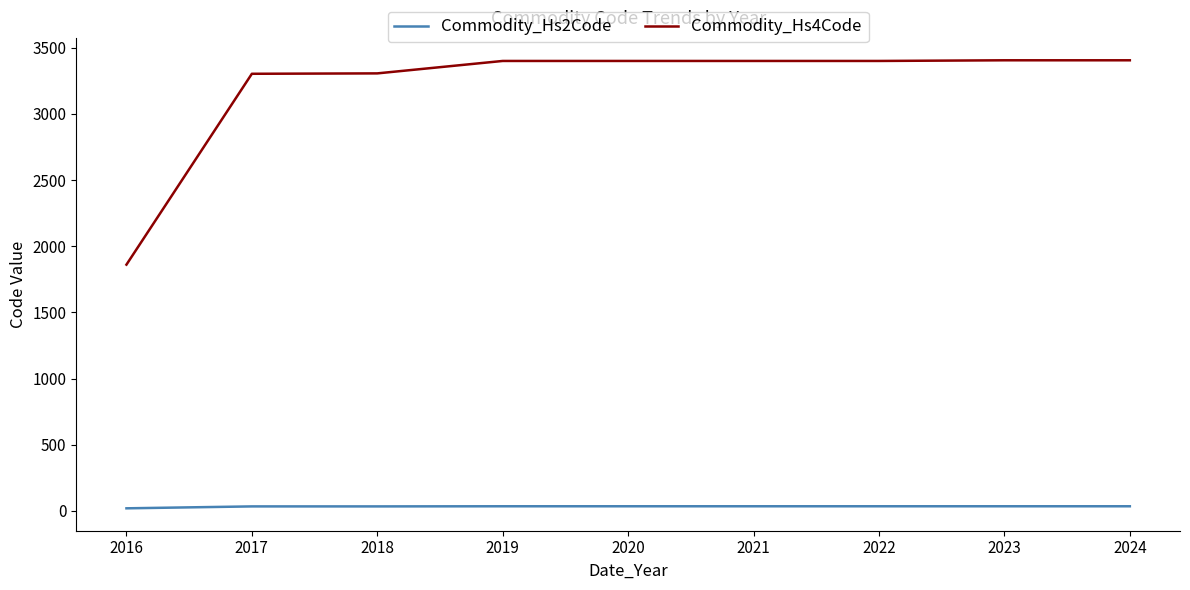

Rank the series by their maximum value, from highest to lowest.

Commodity_Hs4Code, Commodity_Hs2Code